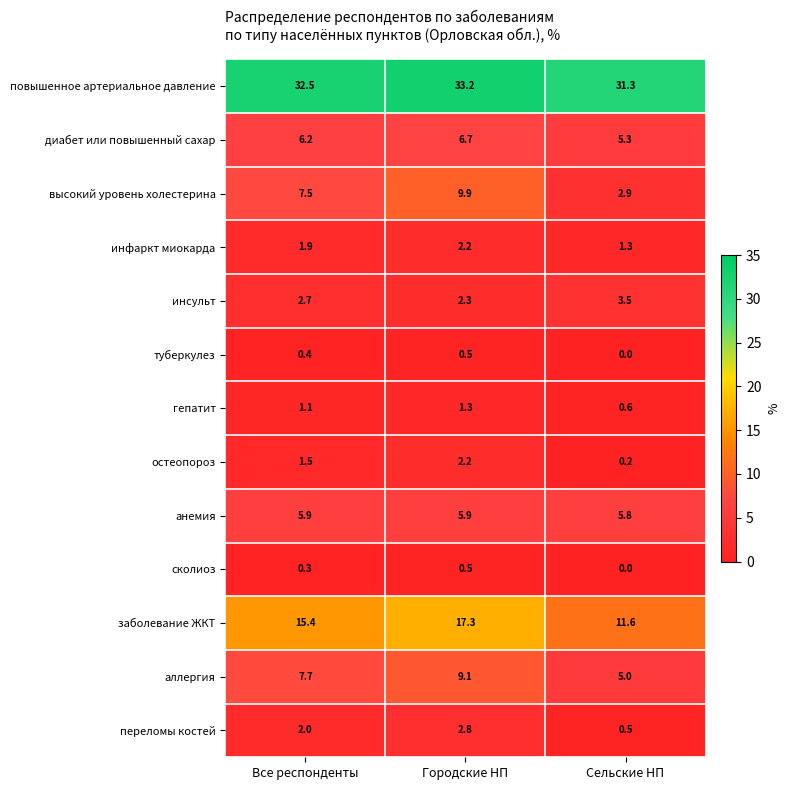

Which label corresponds to the smallest value in the chart?

Сельские НП